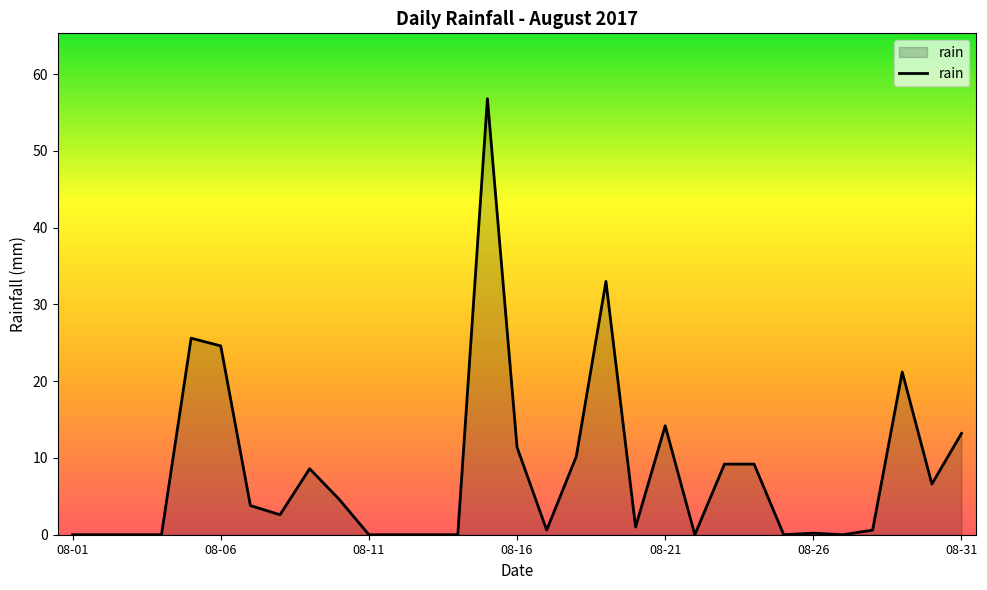

What is the difference between the maximum and minimum values?

56.8